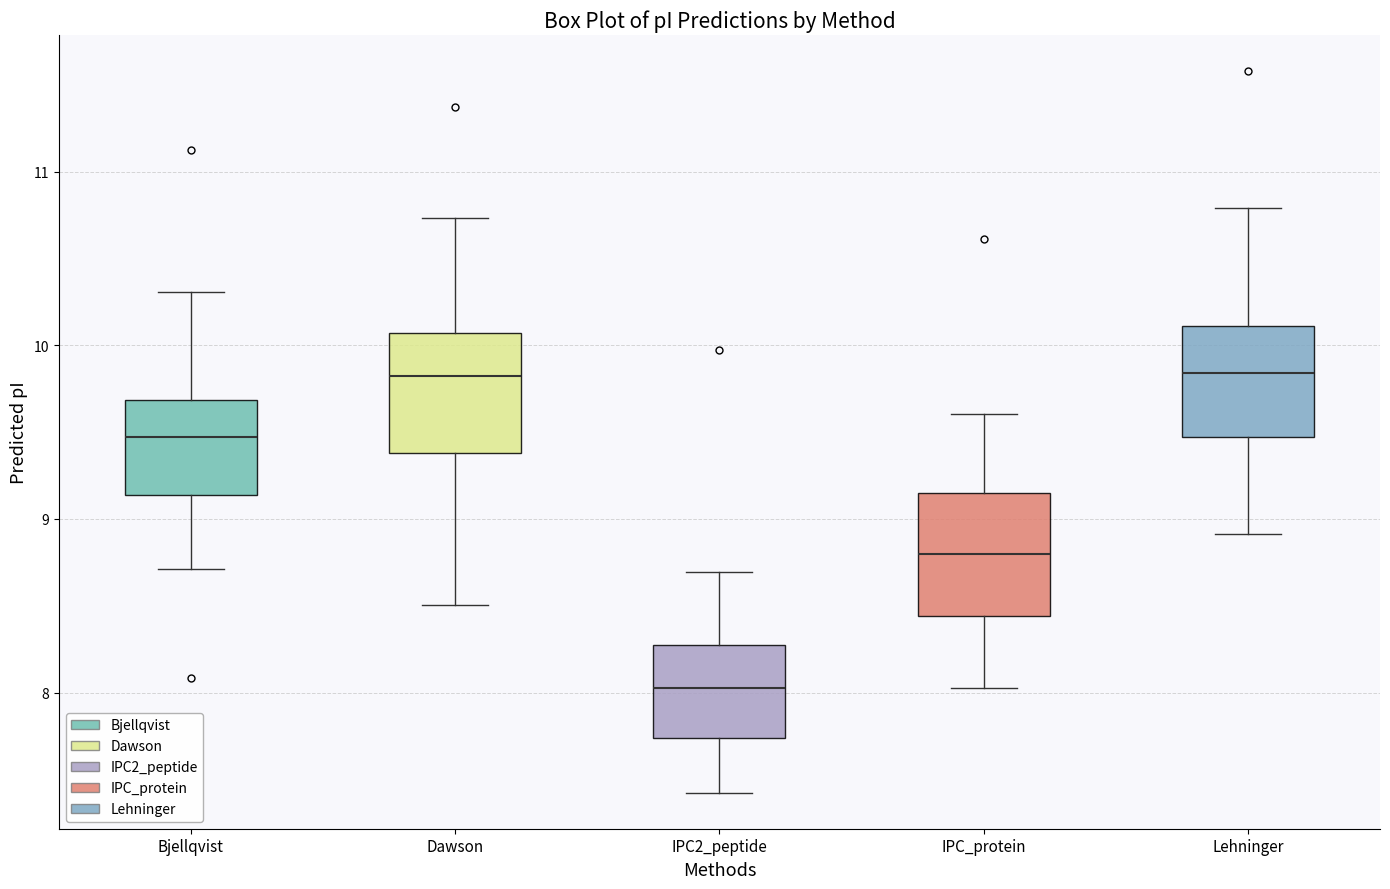

Where does the median line of the box for IPC_protein sit on the y-axis? The values are not printed on the chart, so give them approximately, as read against the axis.

8.8